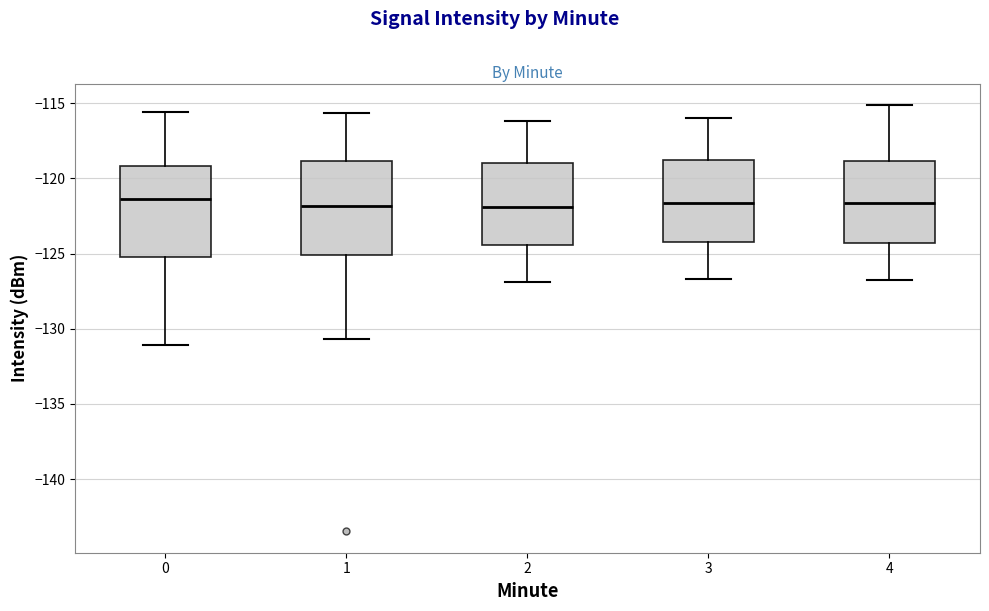

Reading left to right, transcribe this box plot: for each box, give where its median line is, the range the box spans, and where its two whiskers end, as read against the y-axis. The values are not printed on the chart, so give them approximately, as read against the axis.

0: median -121.5, box -125.0 to -119.0, whiskers -131.0 to -115.5
1: median -122.0, box -125.0 to -119.0, whiskers -130.5 to -115.5
2: median -122.0, box -124.5 to -119.0, whiskers -127.0 to -116.0
3: median -121.5, box -124.5 to -119.0, whiskers -126.5 to -116.0
4: median -121.5, box -124.5 to -119.0, whiskers -127.0 to -115.0